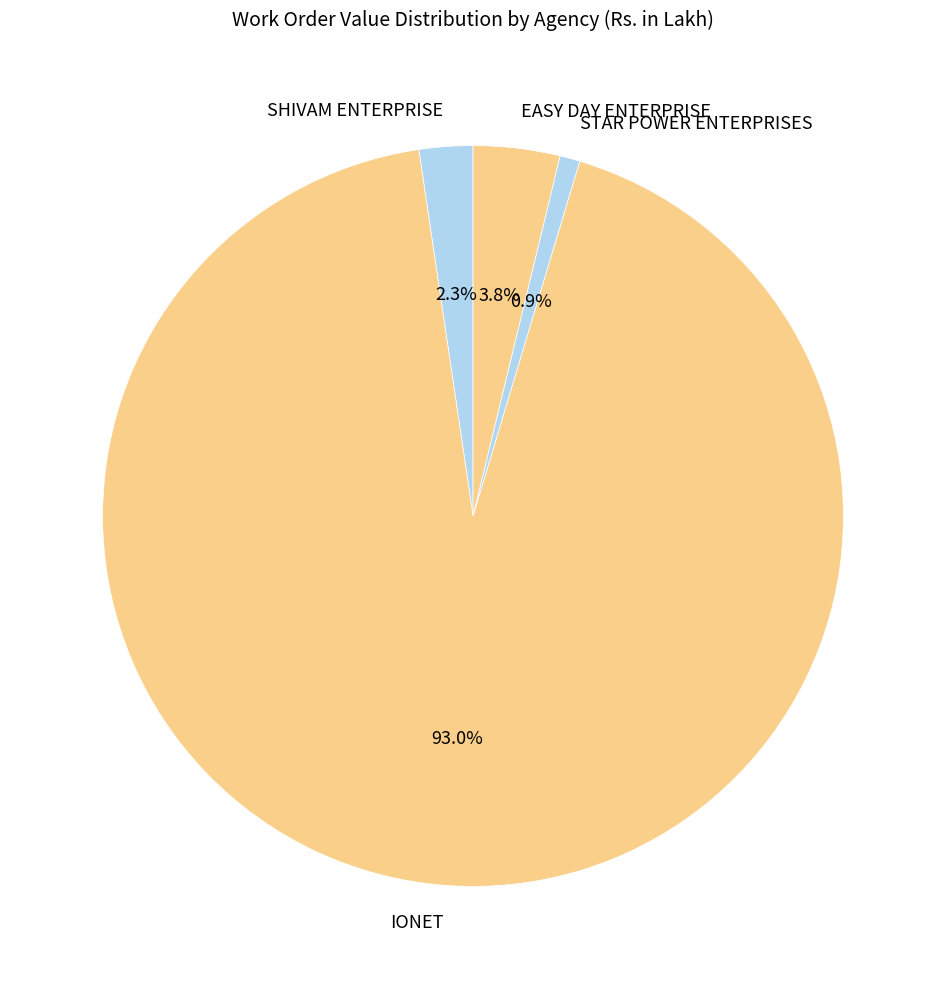

What is the total percentage of SHIVAM ENTERPRISE and STAR POWER ENTERPRISES?

3.2%